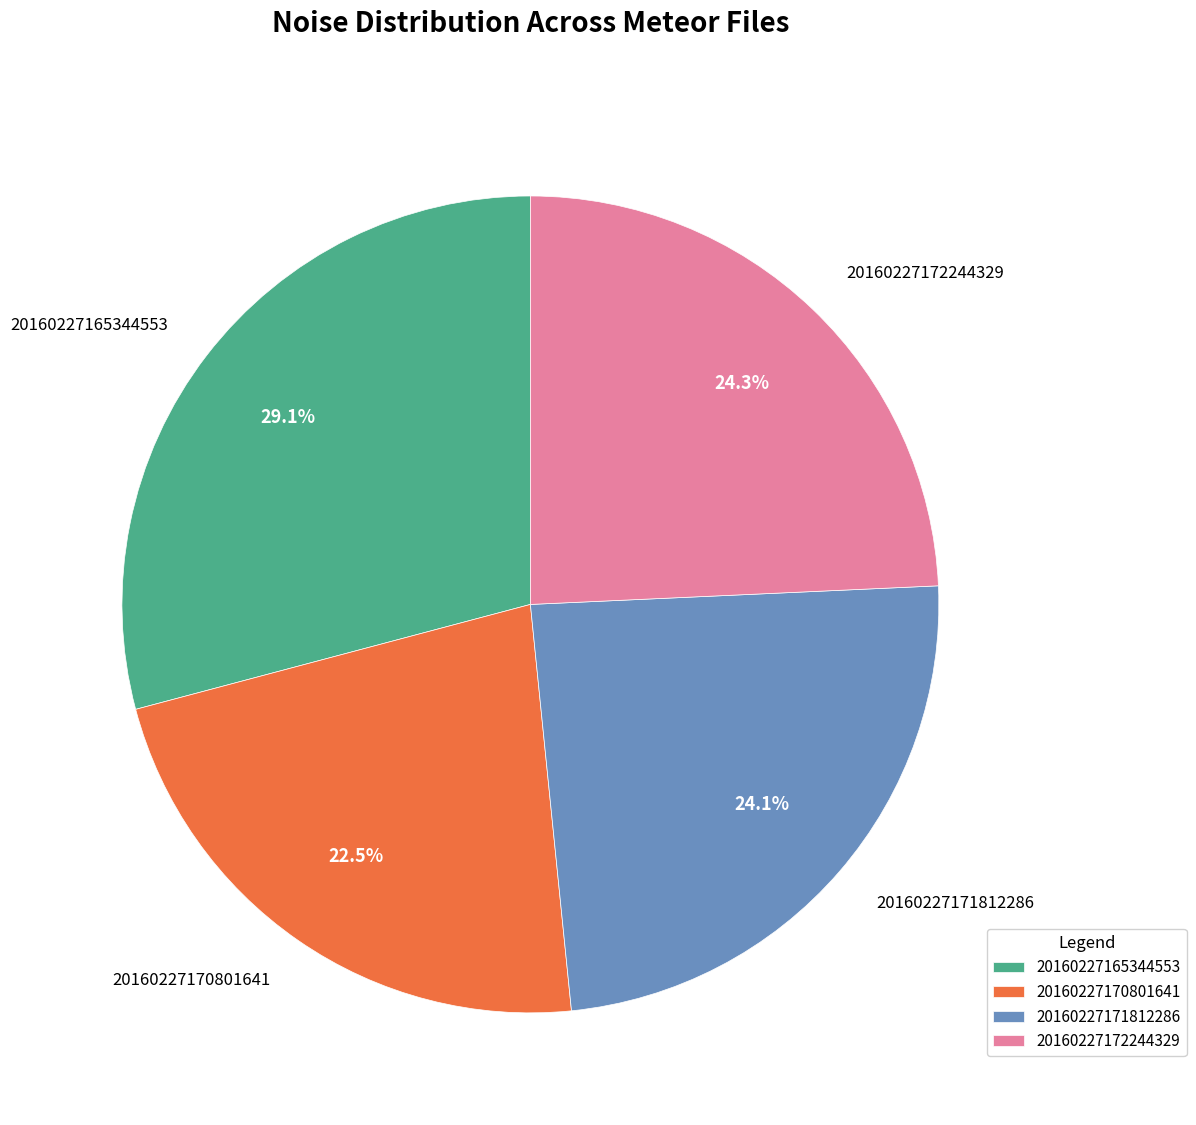

The 20160227171812286 slice represents 11% of the pie. True or false?

False